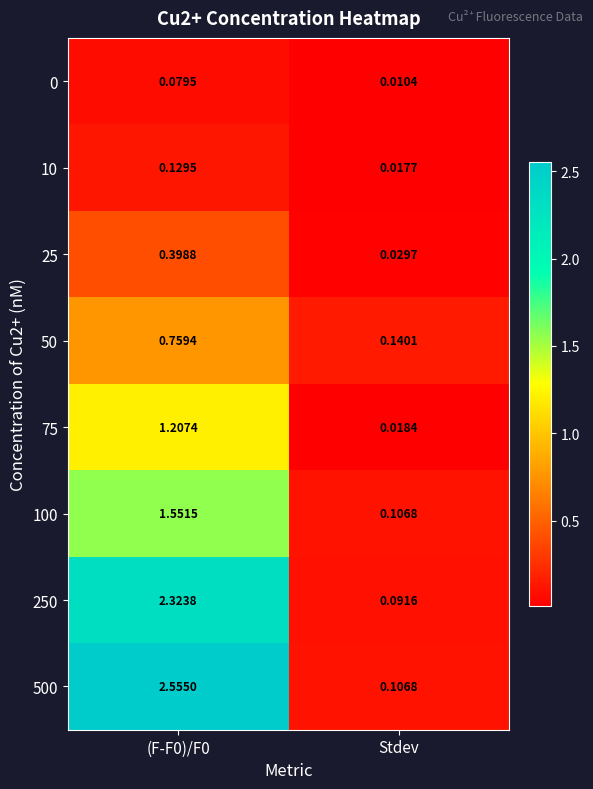

At which label is 0 closest to 0?

Stdev